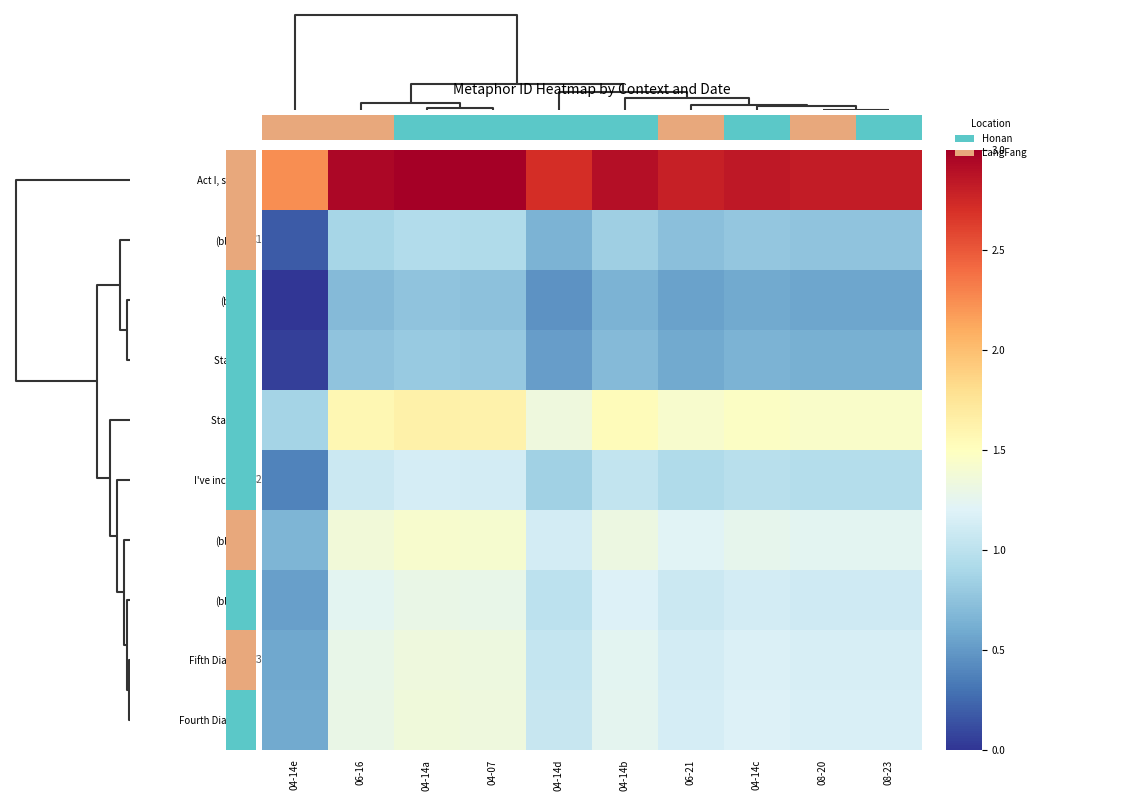

Reading right to left, transcribe all the data shown in this chart.

Act I, scene i: 08-23=2.8	08-20=2.8	04-14c=2.8	06-21=2.8	04-14b=2.9	04-14d=2.7	04-07=3.0	04-14a=3.0	06-16=2.9	04-14e=2.2
(blank2): 08-23=0.8	08-20=0.8	04-14c=0.8	06-21=0.7	04-14b=0.8	04-14d=0.7	04-07=0.9	04-14a=0.9	06-16=0.9	04-14e=0.2
(blank): 08-23=0.6	08-20=0.6	04-14c=0.6	06-21=0.5	04-14b=0.6	04-14d=0.5	04-07=0.7	04-14a=0.8	06-16=0.7	04-14e=0.0
Stanza 4: 08-23=0.6	08-20=0.6	04-14c=0.6	06-21=0.6	04-14b=0.7	04-14d=0.5	04-07=0.8	04-14a=0.8	06-16=0.8	04-14e=0.1
Stanza V.: 08-23=1.4	08-20=1.4	04-14c=1.5	06-21=1.4	04-14b=1.5	04-14d=1.3	04-07=1.6	04-14a=1.6	06-16=1.6	04-14e=0.9
I've included: 08-23=1.0	08-20=1.0	04-14c=1.0	06-21=0.9	04-14b=1.0	04-14d=0.9	04-07=1.1	04-14a=1.1	06-16=1.1	04-14e=0.4
(blank4): 08-23=1.2	08-20=1.2	04-14c=1.3	06-21=1.2	04-14b=1.3	04-14d=1.1	04-07=1.4	04-14a=1.4	06-16=1.4	04-14e=0.7
(blank3): 08-23=1.1	08-20=1.1	04-14c=1.1	06-21=1.1	04-14b=1.2	04-14d=1.0	04-07=1.3	04-14a=1.3	06-16=1.2	04-14e=0.5
Fifth Dialogue: 08-23=1.2	08-20=1.2	04-14c=1.2	06-21=1.1	04-14b=1.2	04-14d=1.1	04-07=1.3	04-14a=1.3	06-16=1.3	04-14e=0.6
Fourth Dialogue: 08-23=1.2	08-20=1.2	04-14c=1.2	06-21=1.1	04-14b=1.2	04-14d=1.1	04-07=1.3	04-14a=1.3	06-16=1.3	04-14e=0.6